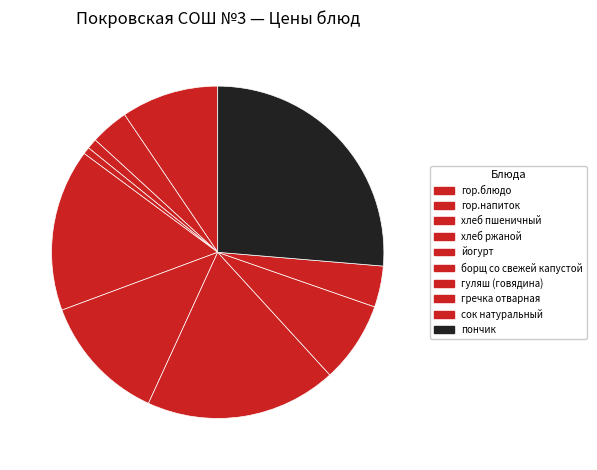

Is it true that пончик is 26% of the pie?

True